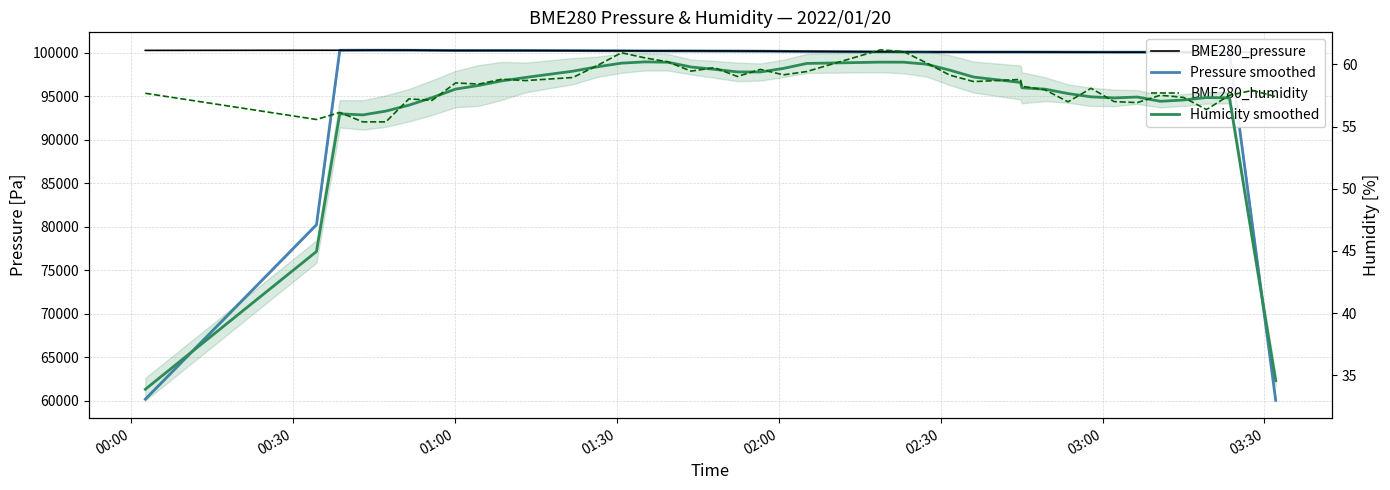

What is the total value across all series at 00:00?

160527.6